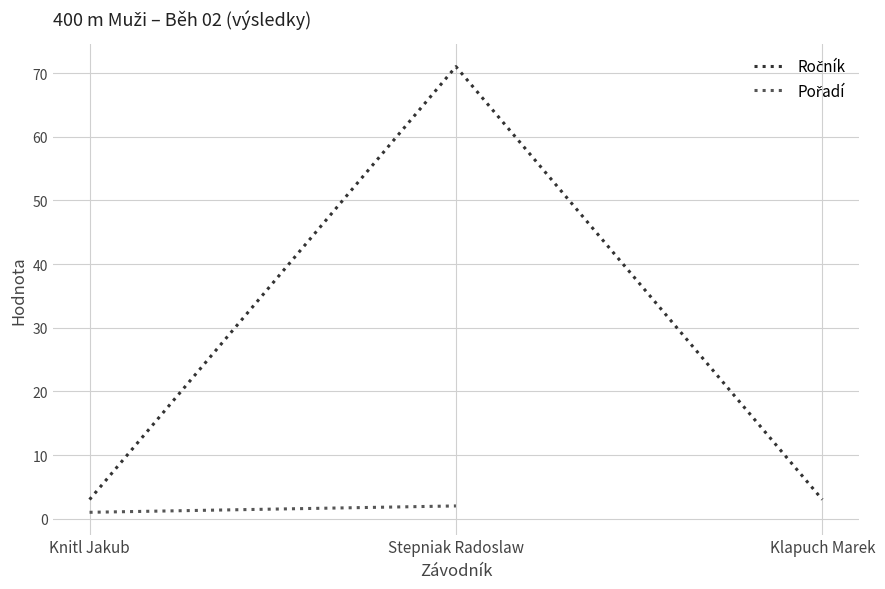

What is the spread (max minus min) of values at Stepniak Radoslaw?

69.0